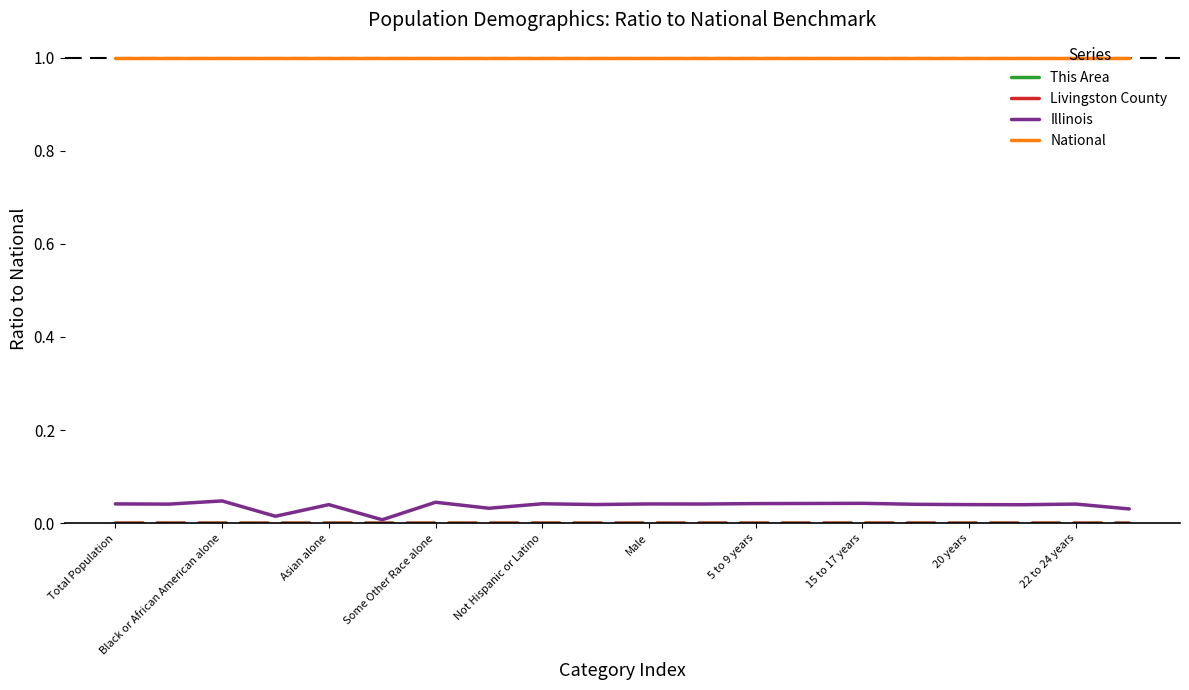

Which series has the largest total across all categories?

National